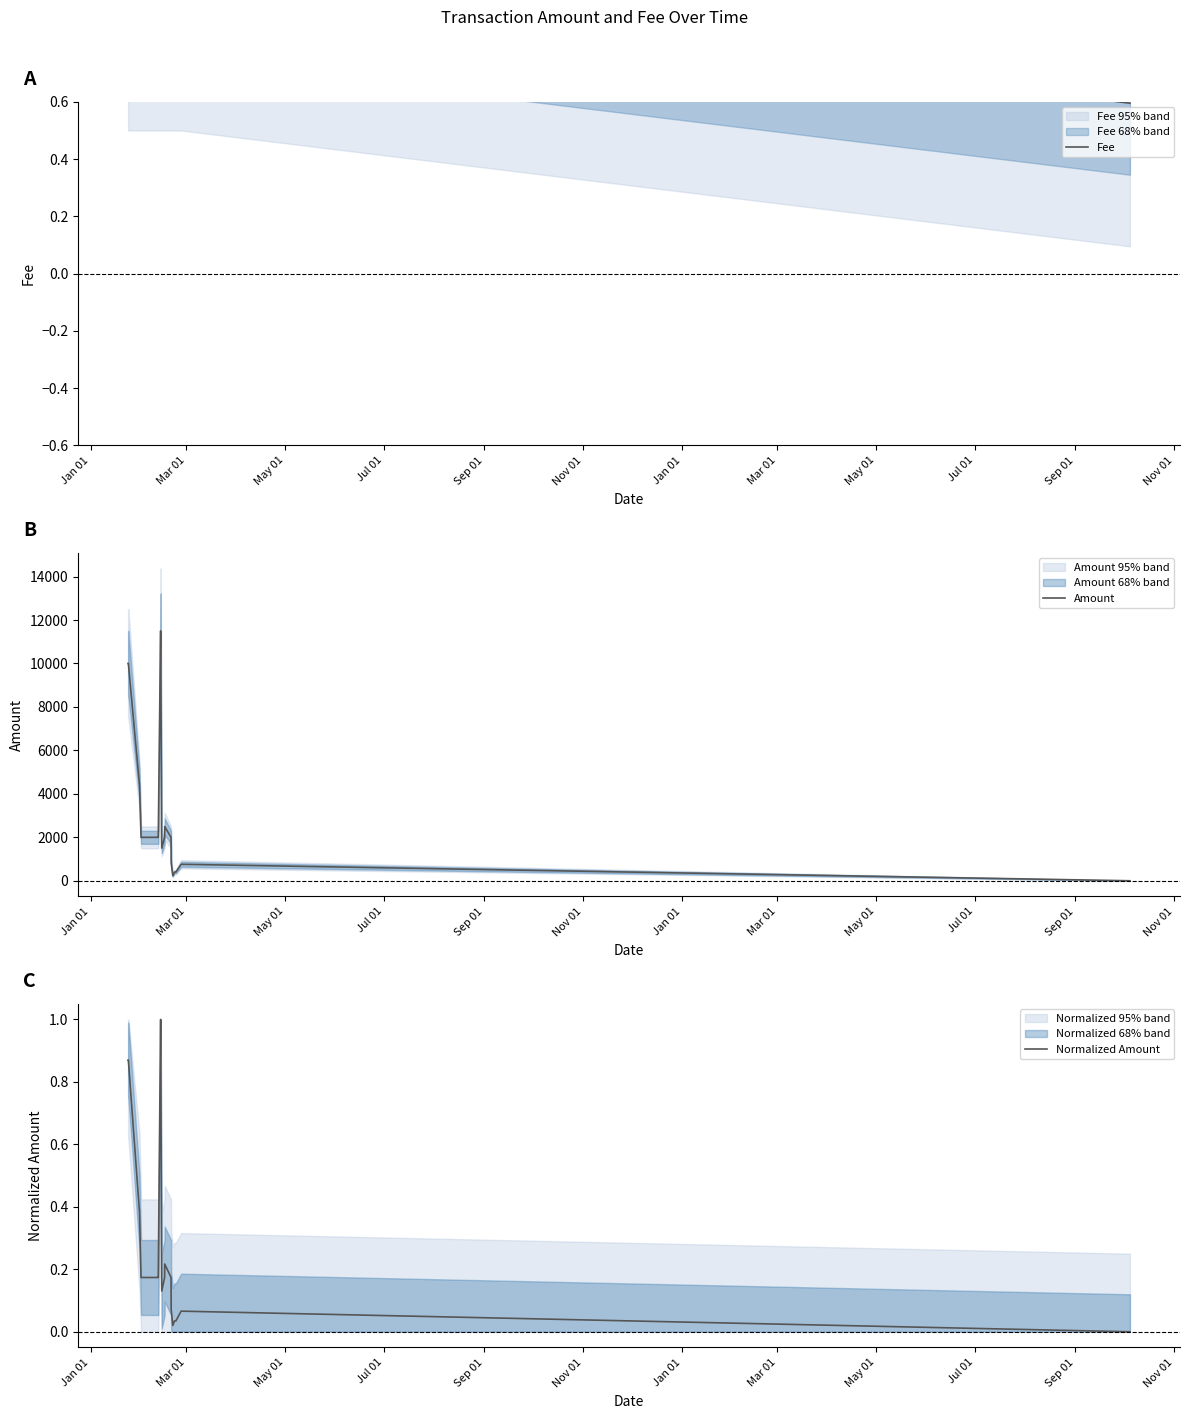

Does the chart have visible grid lines?

No